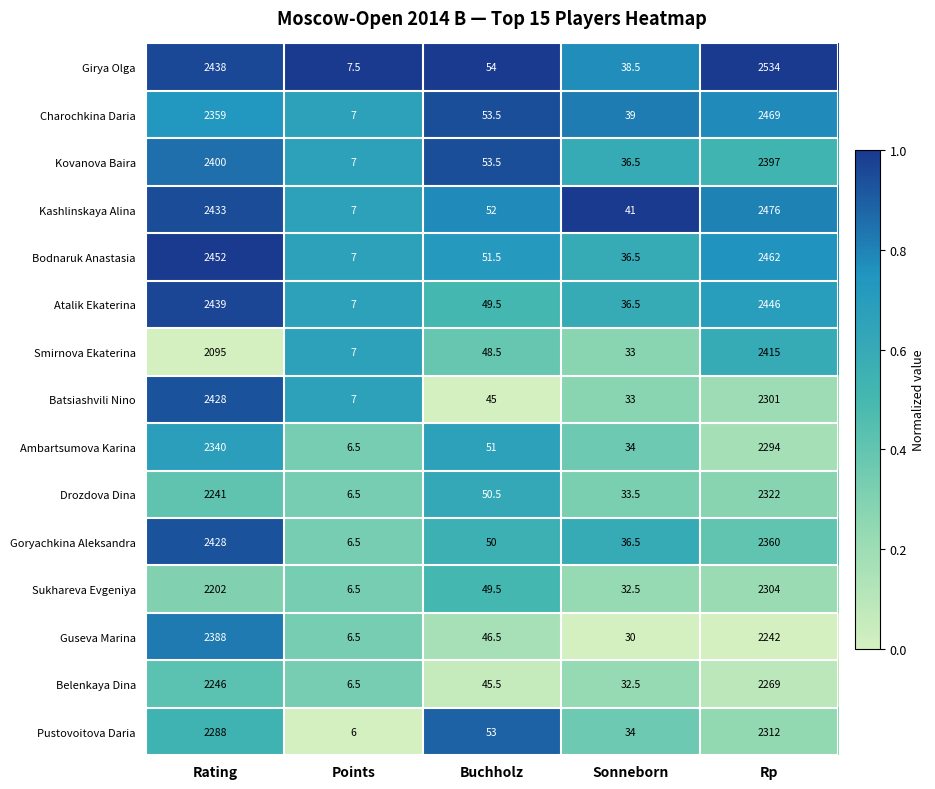

Rank the categories by Guseva Marina value from lowest to highest.

Points, Sonneborn, Buchholz, Rp, Rating